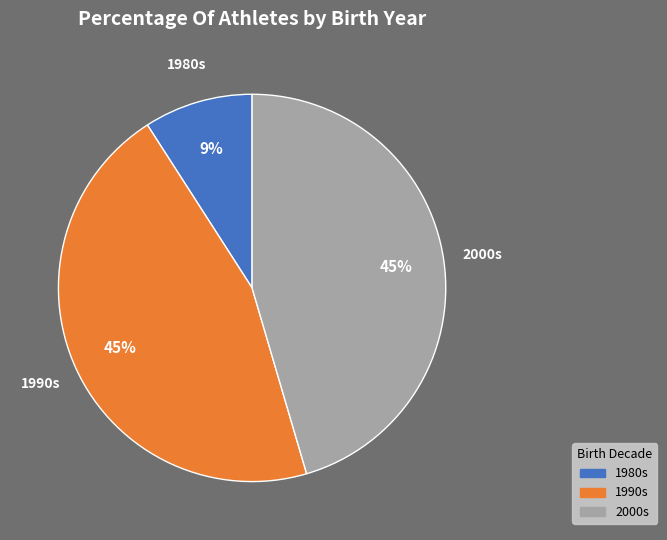

To the nearest percent, what is the difference between the largest and smallest slice percentages?

36%